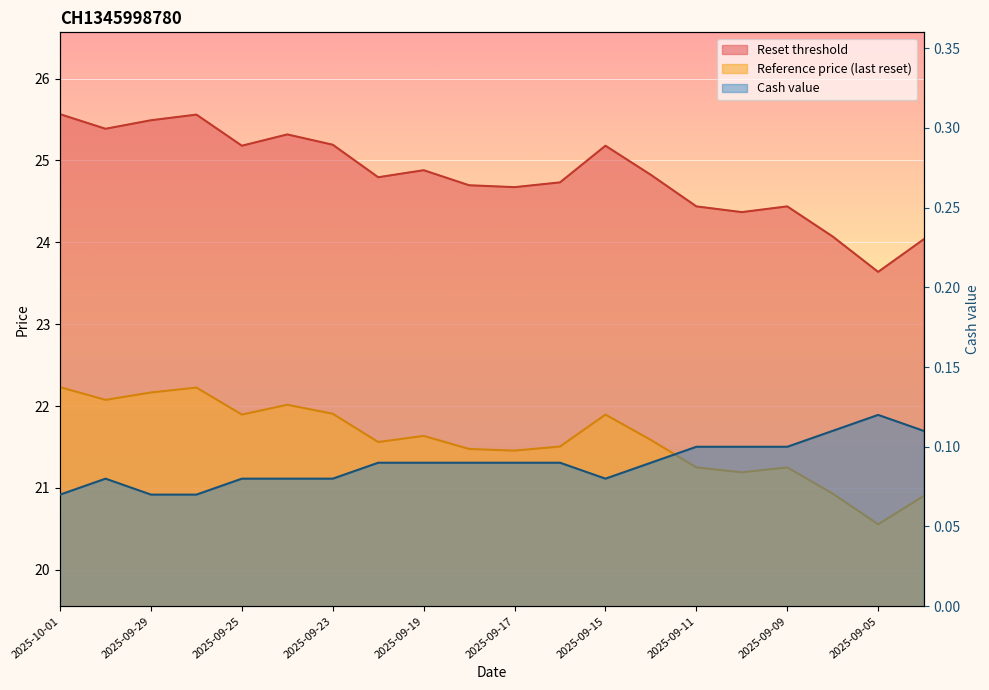

How many lines are shown in the chart?

3